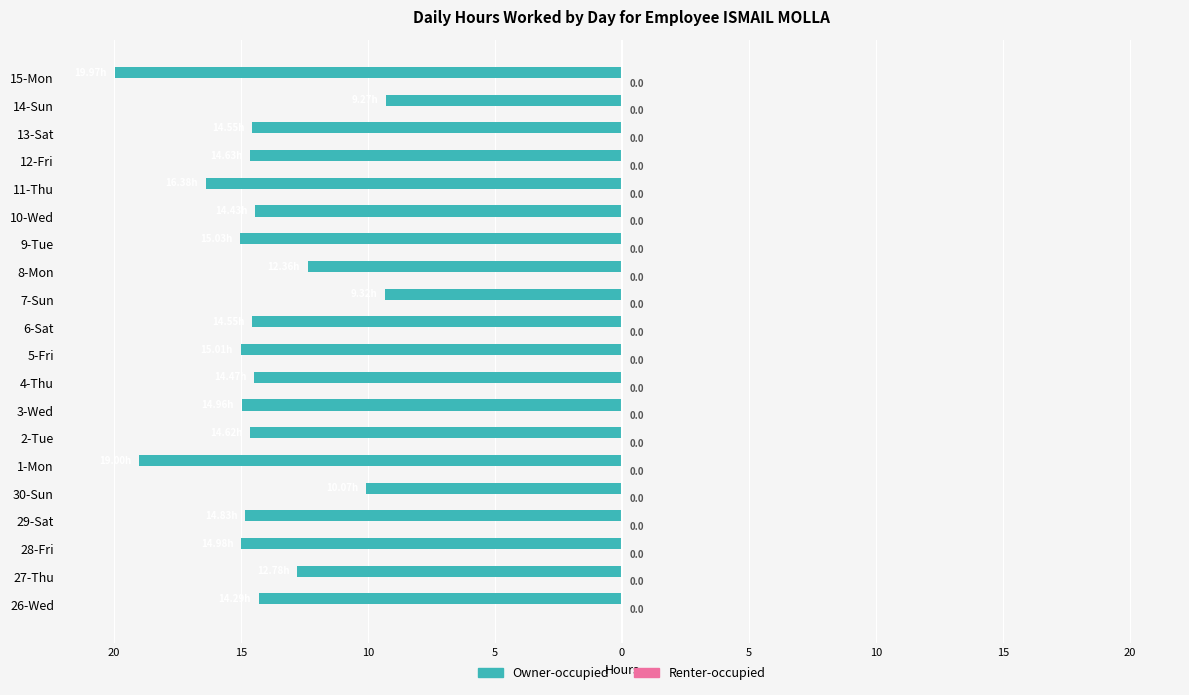

Are the bars horizontal?

Yes